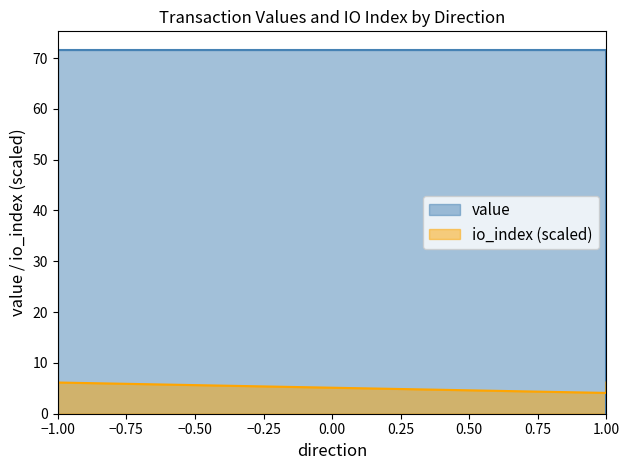

At which category is the sum across all series the highest?

-1